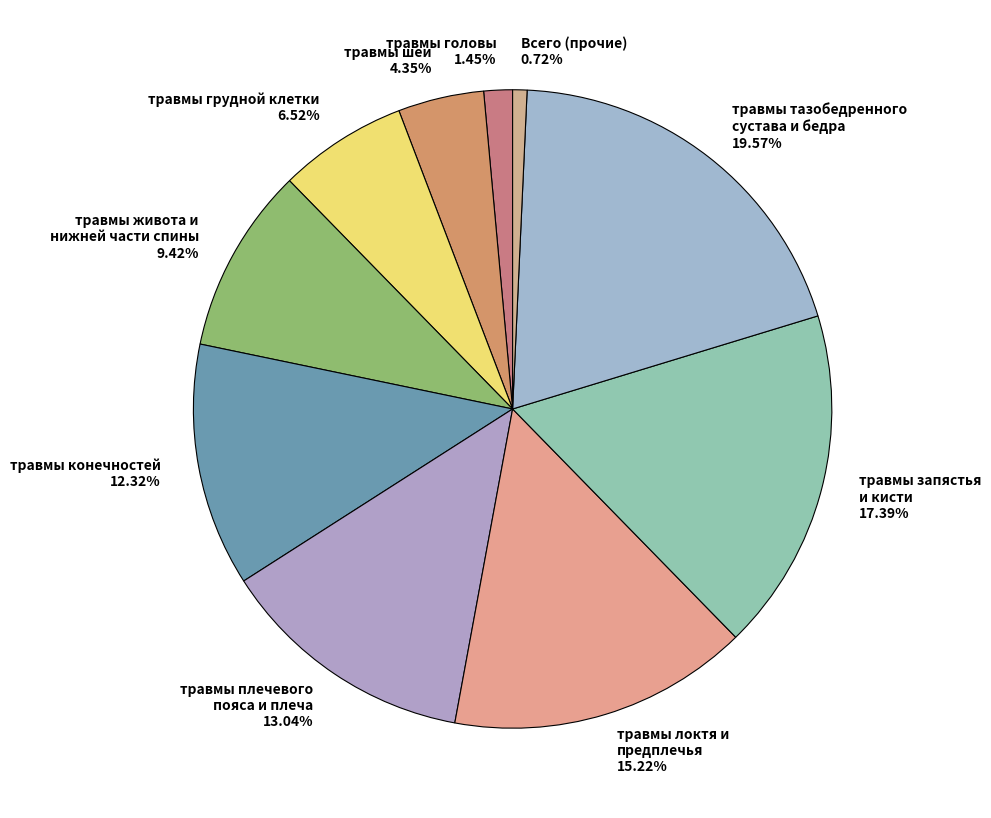

Rank the categories by value from highest to lowest.

травмы тазобедренного сустава и бедра, травмы запястья и кисти, травмы локтя и предплечья, травмы плечевого пояса и плеча, травмы конечностей, травмы живота и нижней части спины, травмы грудной клетки, травмы шеи, травмы головы, Всего (прочие)